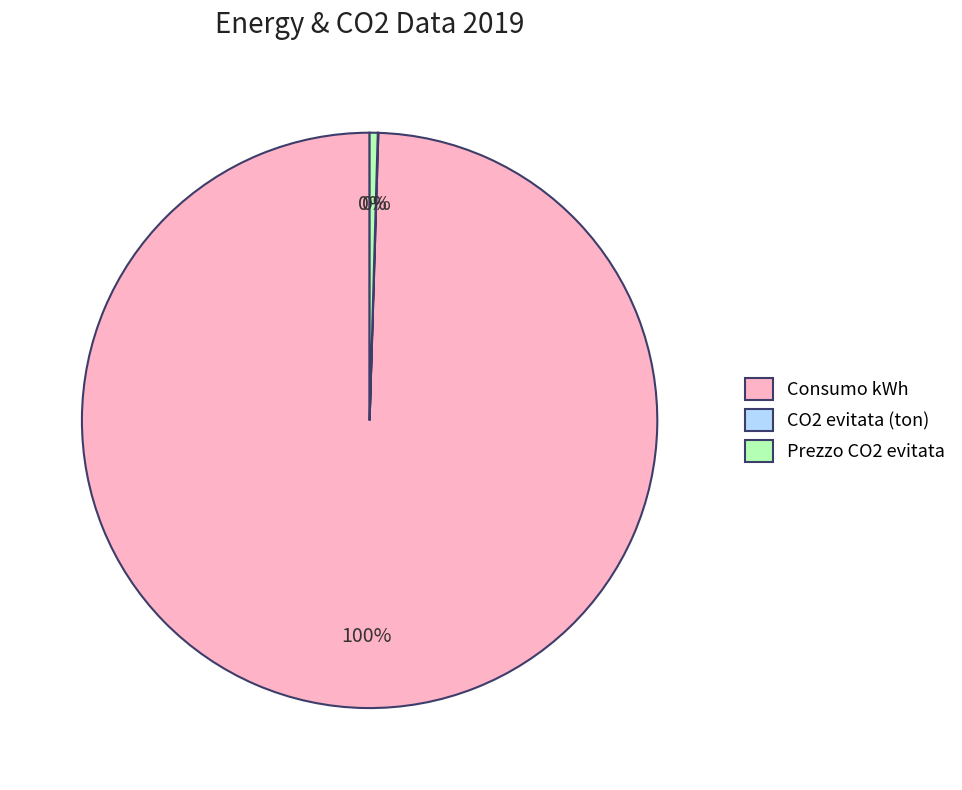

Is the sum of Consumo kWh and Prezzo CO2 evitata greater than half?

Yes